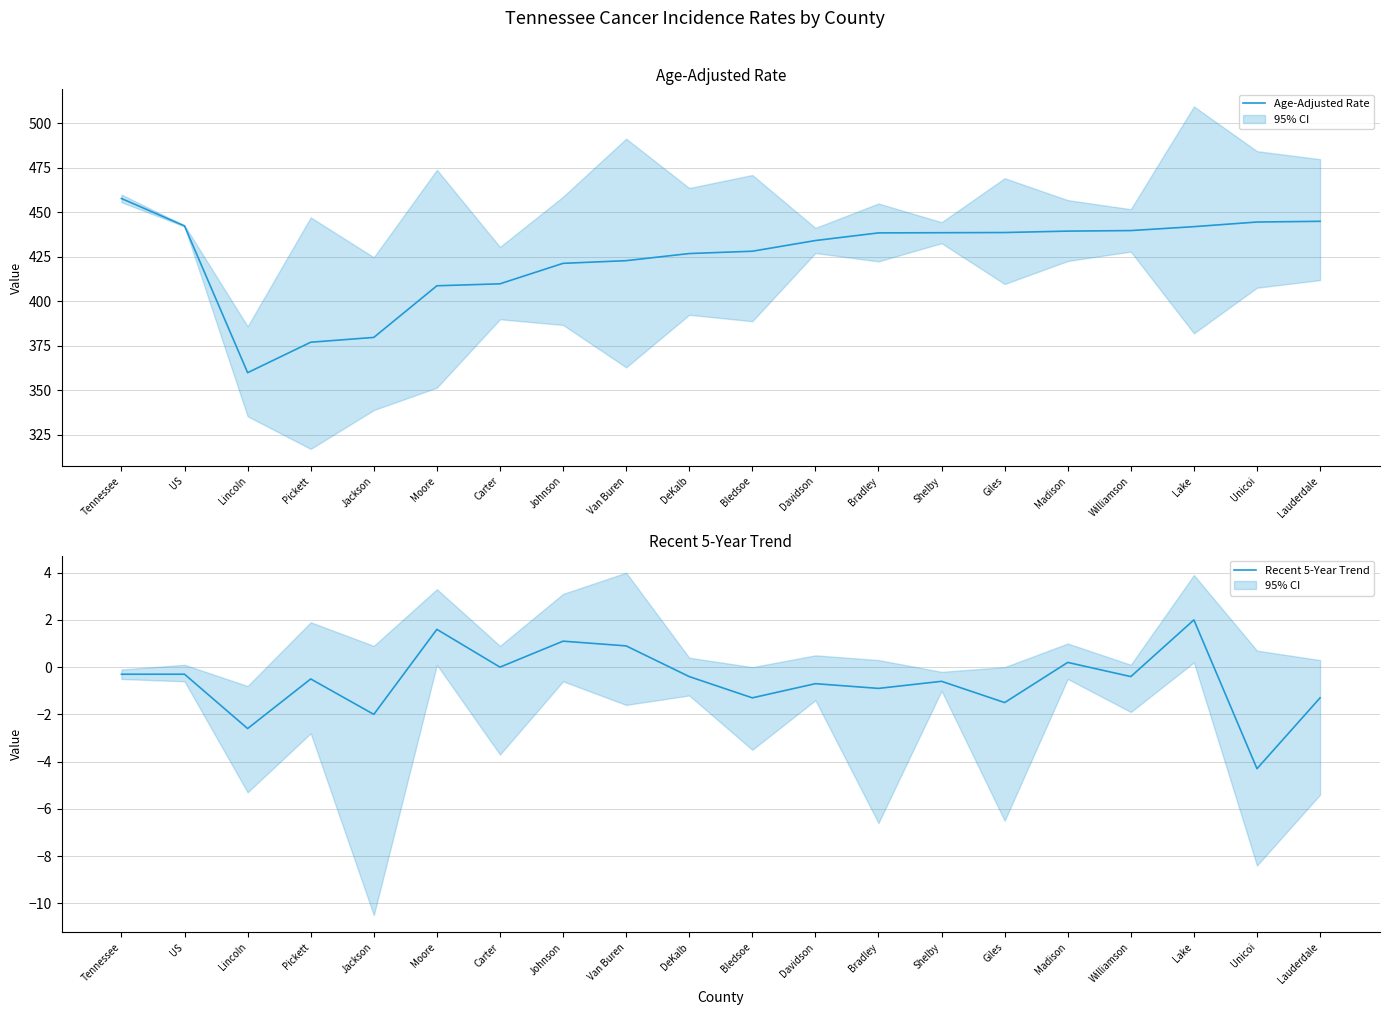

Is it true that Age-Adjusted Rate equals 421.3 at Johnson?

True